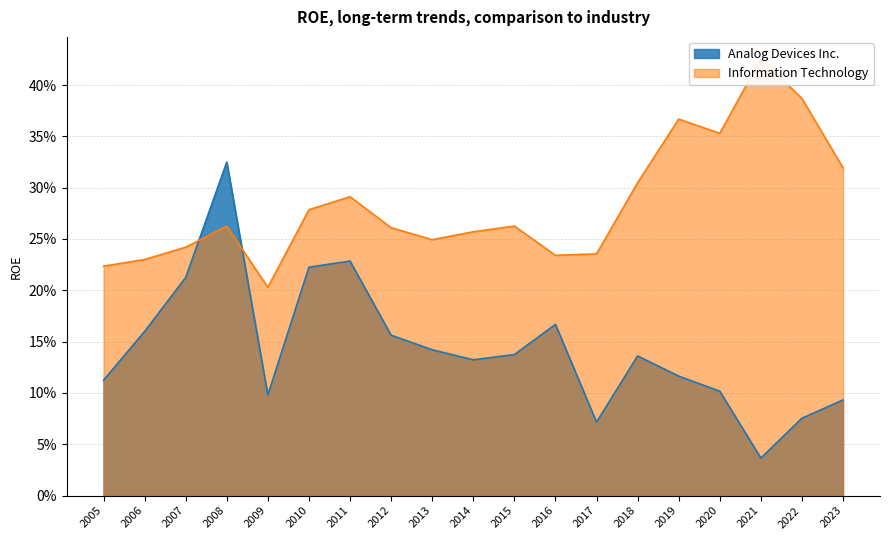

Count the number of data series in this chart.

2